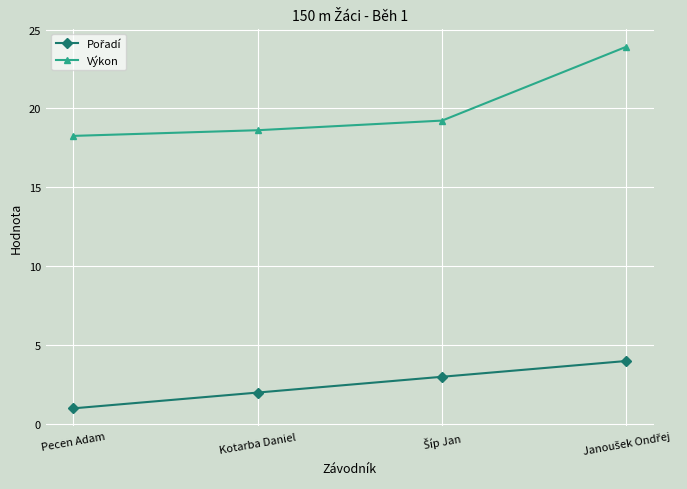

Read the Výkon value at Kotarba Daniel.

18.6